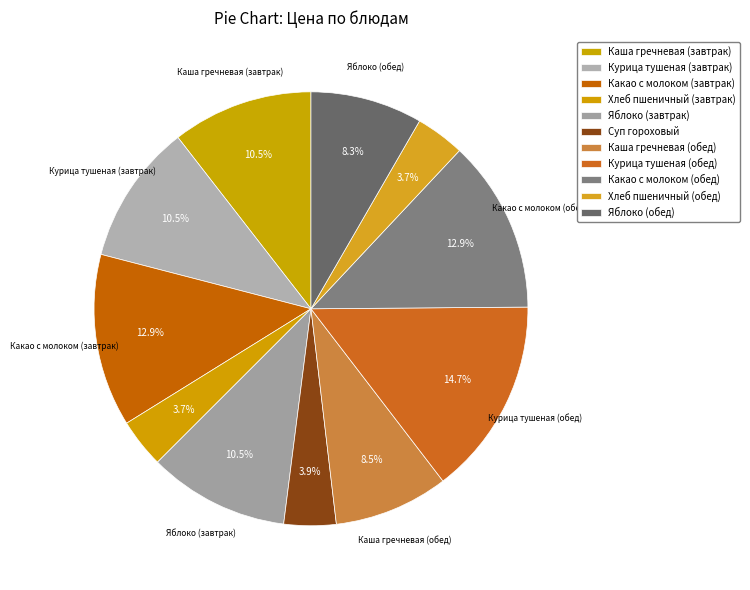

Is it true that Хлеб пшеничный (завтрак) is 4% of the pie?

True